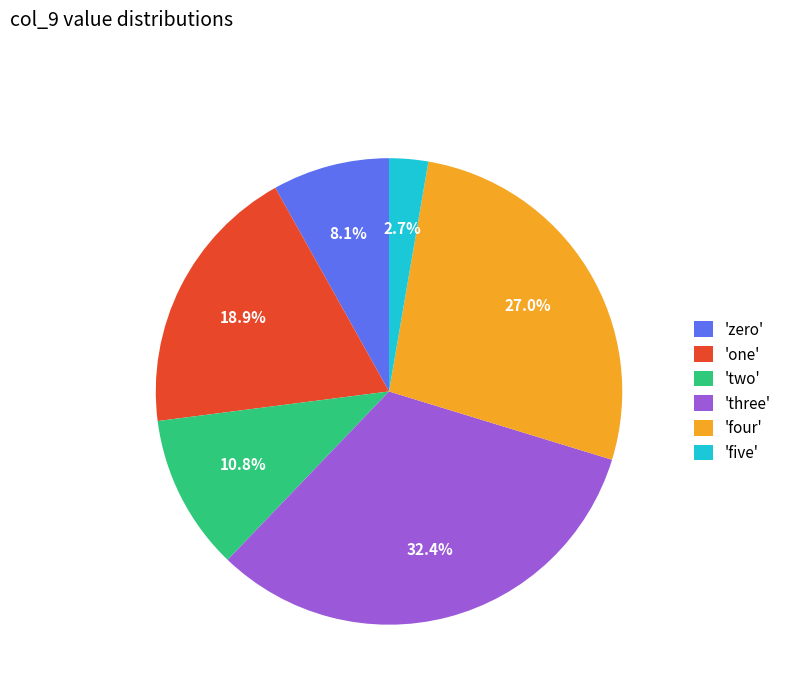

Combined, what portion of the pie is 'five' and 'four'?

29.7%